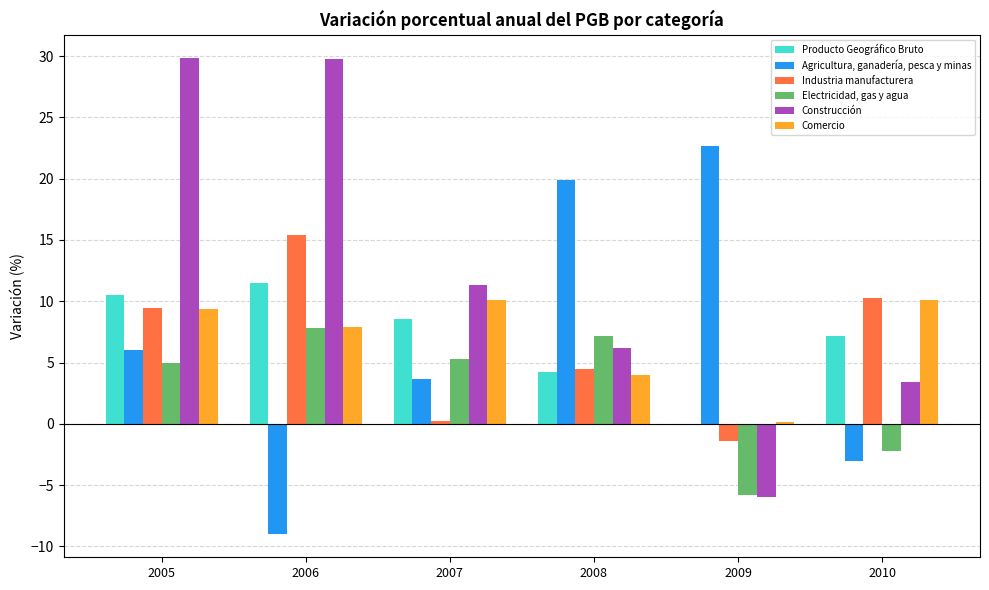

At which label does Agricultura, ganadería, pesca y minas first exceed 6?

2005